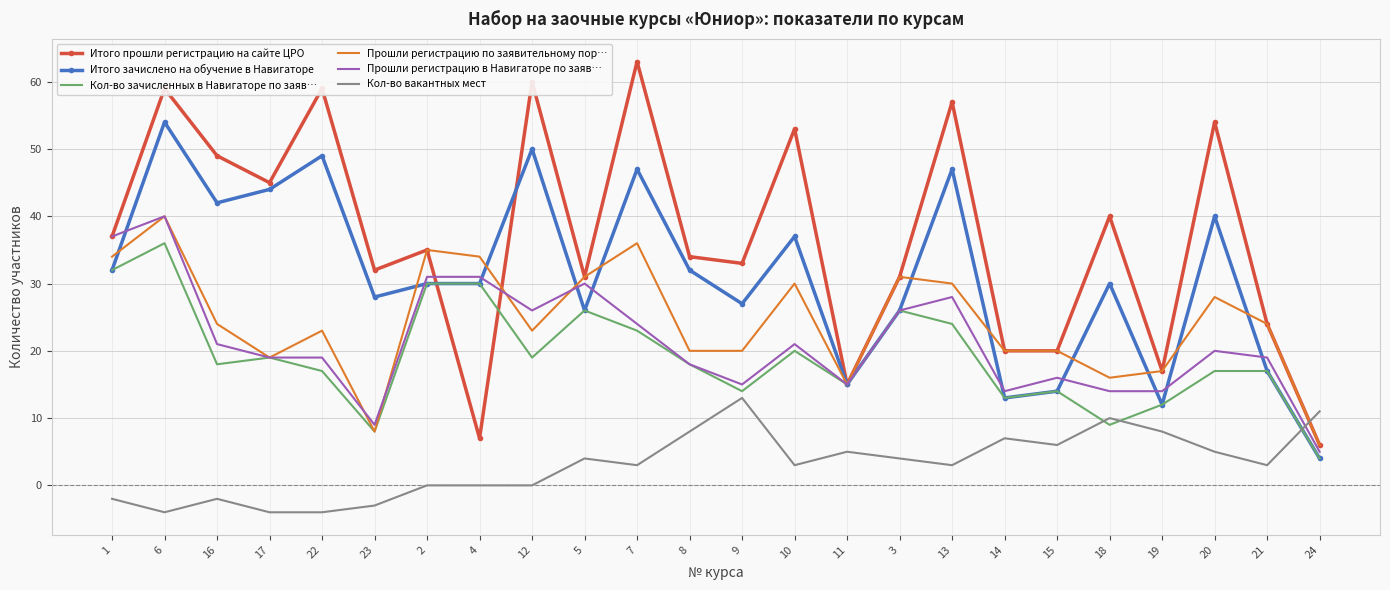

True or false: Кол-во зачисленных в Навигаторе по заяв… has a value of 36 at 6.

True